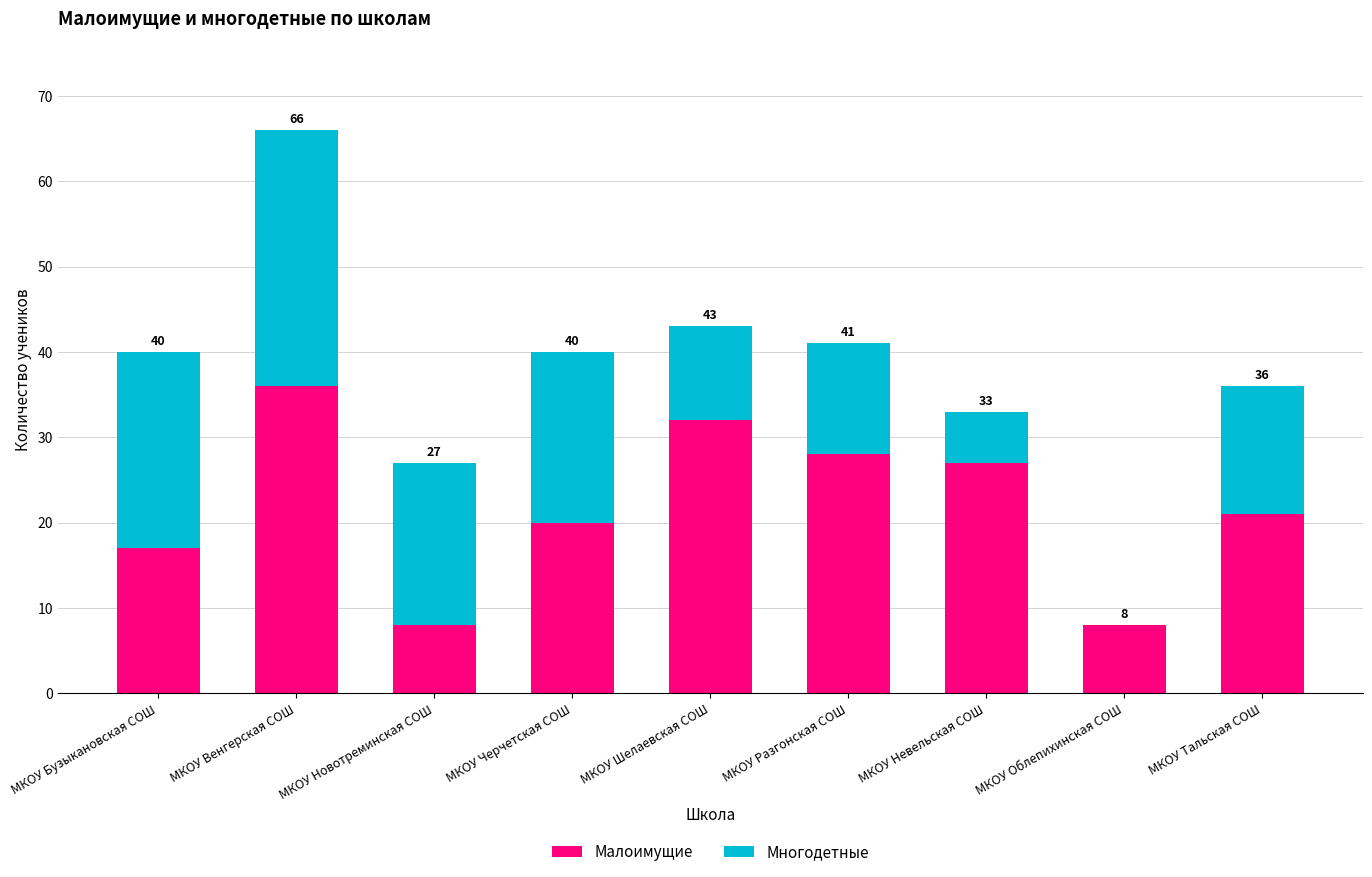

What is the maximum value for Малоимущие?

36